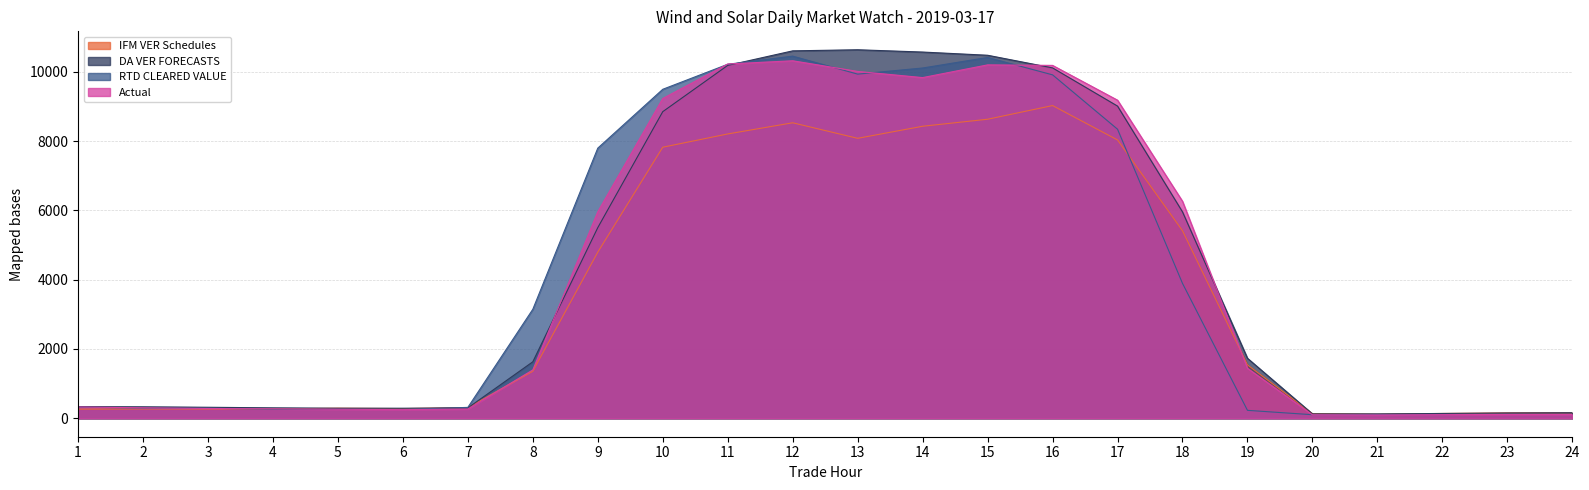

Reading left to right, transcribe all the data shown in this chart.

IFM VER Schedules: 1=264.5	2=270.3	3=270.5	4=268.7	5=292.1	6=279.7	7=309.4	8=1358.0	9=4793.2	10=7821.2	11=8204.0	12=8526.2	13=8078.1	14=8425.9	15=8628.5	16=9023.0	17=8030.8	18=5411.6	19=1541.3	20=133.6	21=117.6	22=139.3	23=155.0	24=158.6
DA VER FORECASTS: 1=335.9	2=331.2	3=318.1	4=301.2	5=290.8	6=290.6	7=299.0	8=1630.6	9=5501.4	10=8847.1	11=10182.1	12=10601.5	13=10633.2	14=10567.1	15=10474.7	16=10110.0	17=9007.8	18=5955.3	19=1731.5	20=127.3	21=126.1	22=139.5	23=153.2	24=160.9
RTD CLEARED VALUE: 1=320.8	2=295.6	3=291.1	4=259.3	5=261.4	6=255.7	7=314.6	8=3145.4	9=7794.9	10=9492.6	11=10214.6	12=10449.2	13=9930.3	14=10106.9	15=10411.3	16=9909.3	17=8340.8	18=3892.5	19=229.4	20=103.3	21=109.3	22=108.4	23=116.8	24=112.2
Actual: 1=326.3	2=302.3	3=282.9	4=272.5	5=260.8	6=250.3	7=267.4	8=1397.4	9=5959.9	10=9227.4	11=10222.6	12=10315.4	13=10008.0	14=9830.0	15=10196.9	16=10182.3	17=9178.4	18=6260.2	19=1442.5	20=100.8	21=95.6	22=105.4	23=110.0	24=111.4